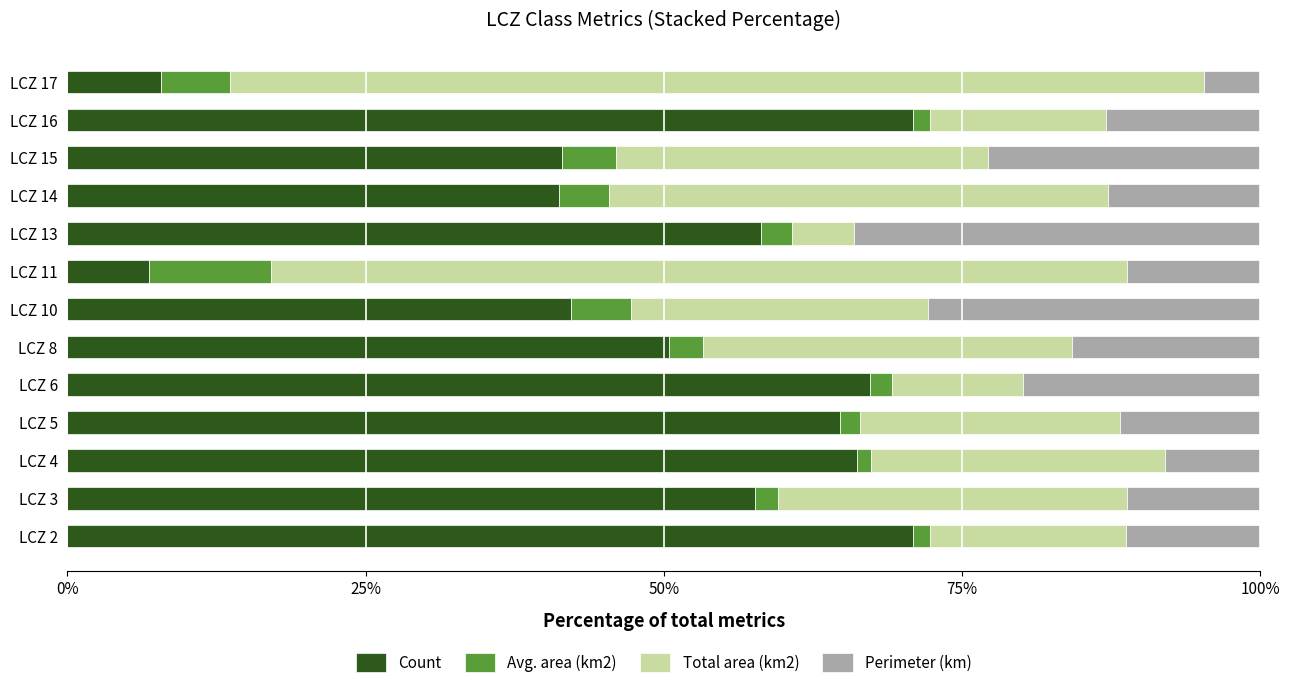

What is the highest value of the Count series?

70.9